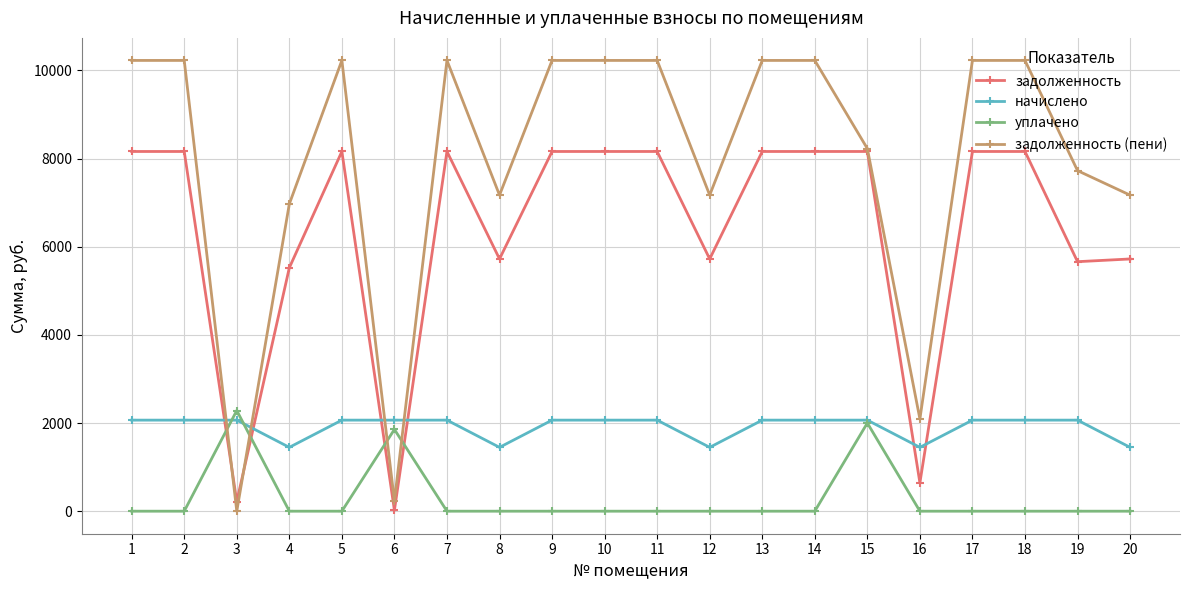

Where is the first local maximum for уплачено?

3